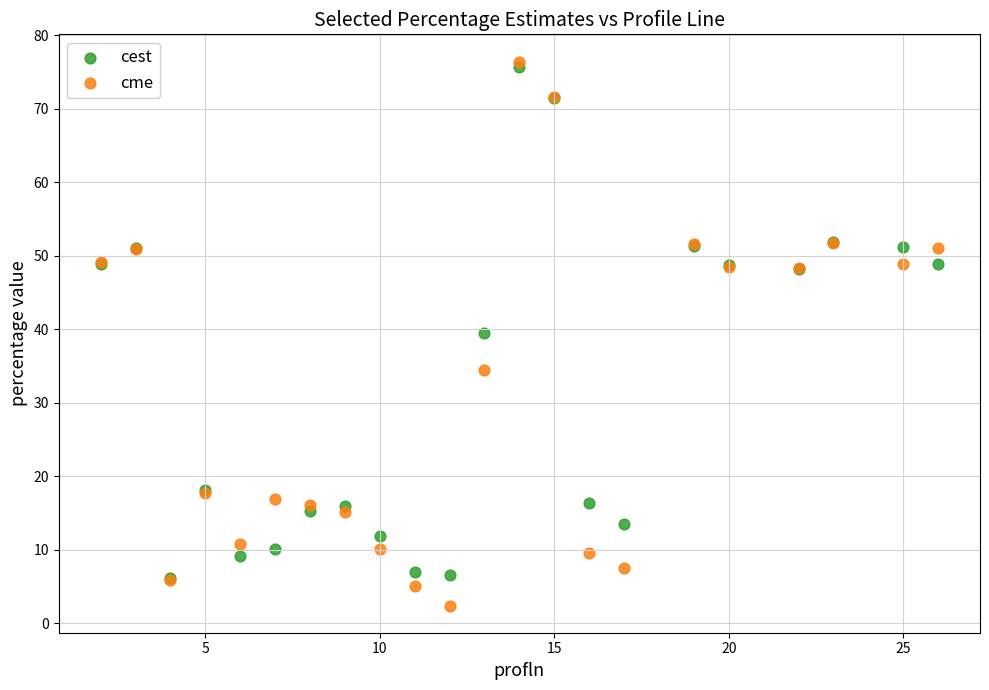

What are all the series names shown in the legend?

cest, cme